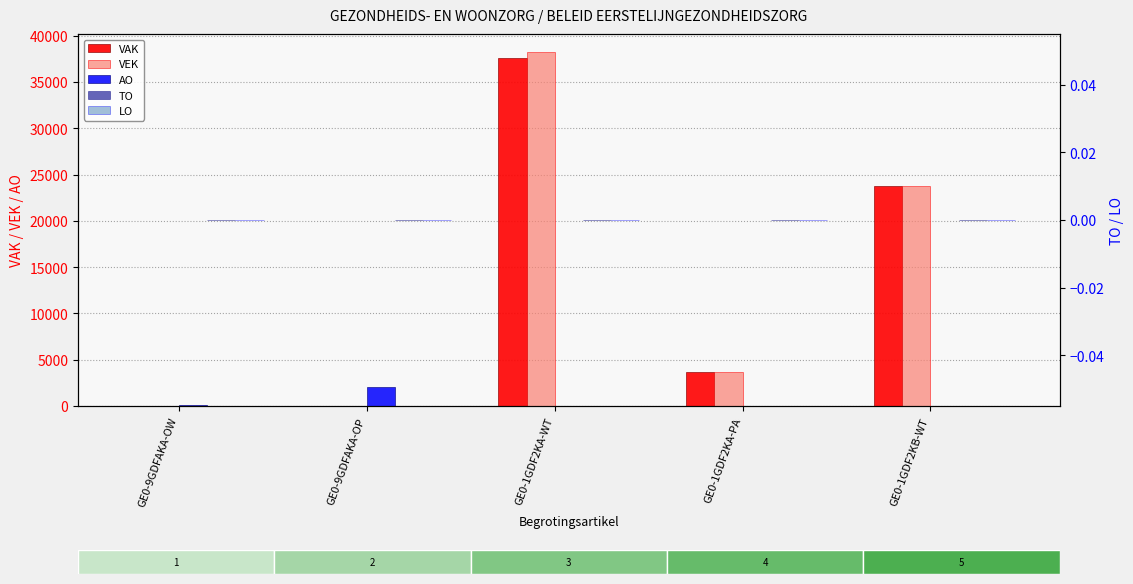

Which series has the largest total across all categories?

VEK